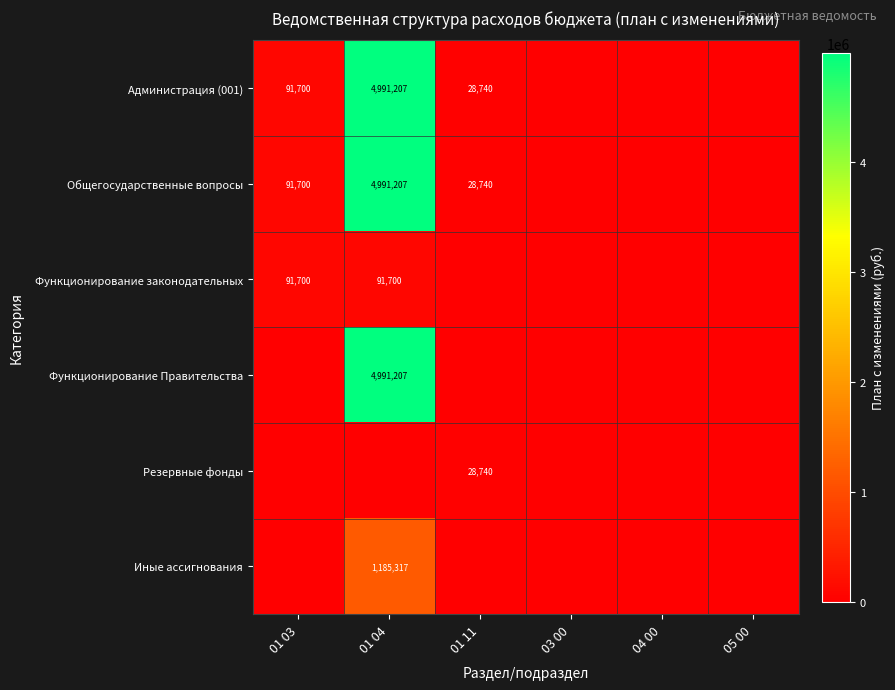

Which category has the lowest value across all series?

03 00